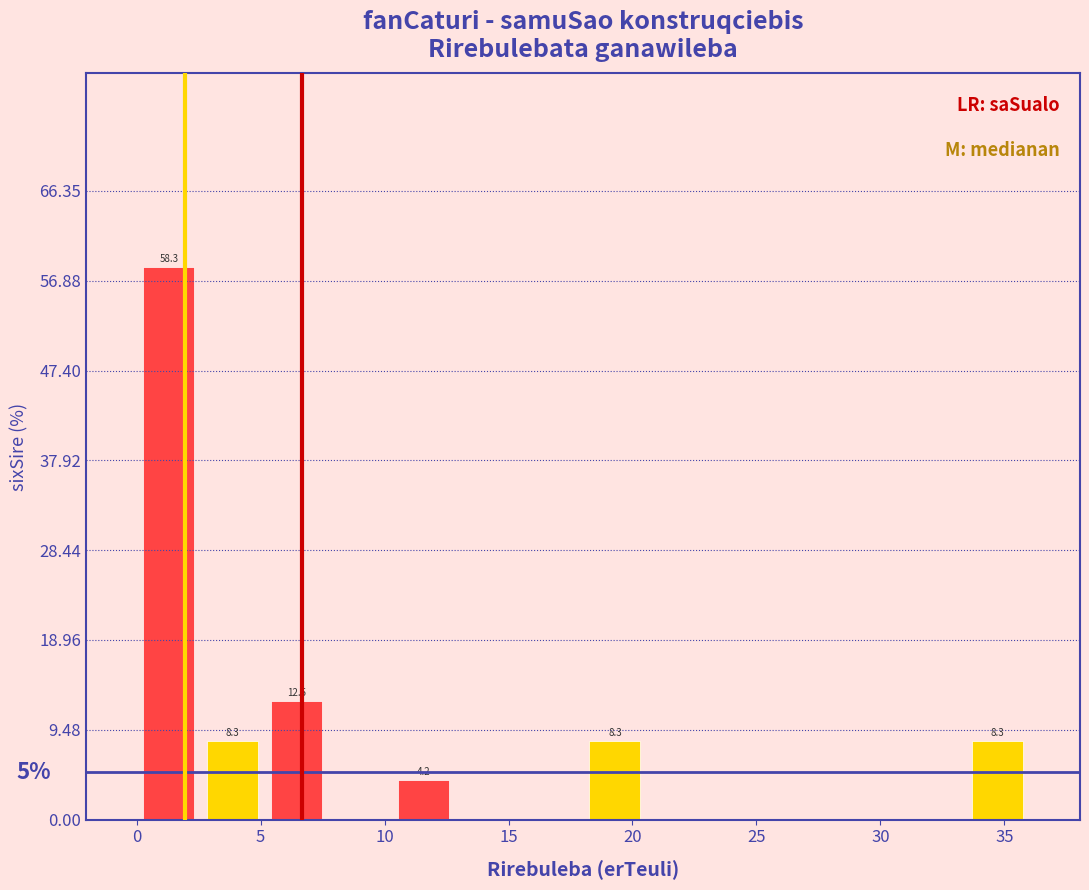

Which range on the x-axis has the tallest bar?

0.0 to 2.5